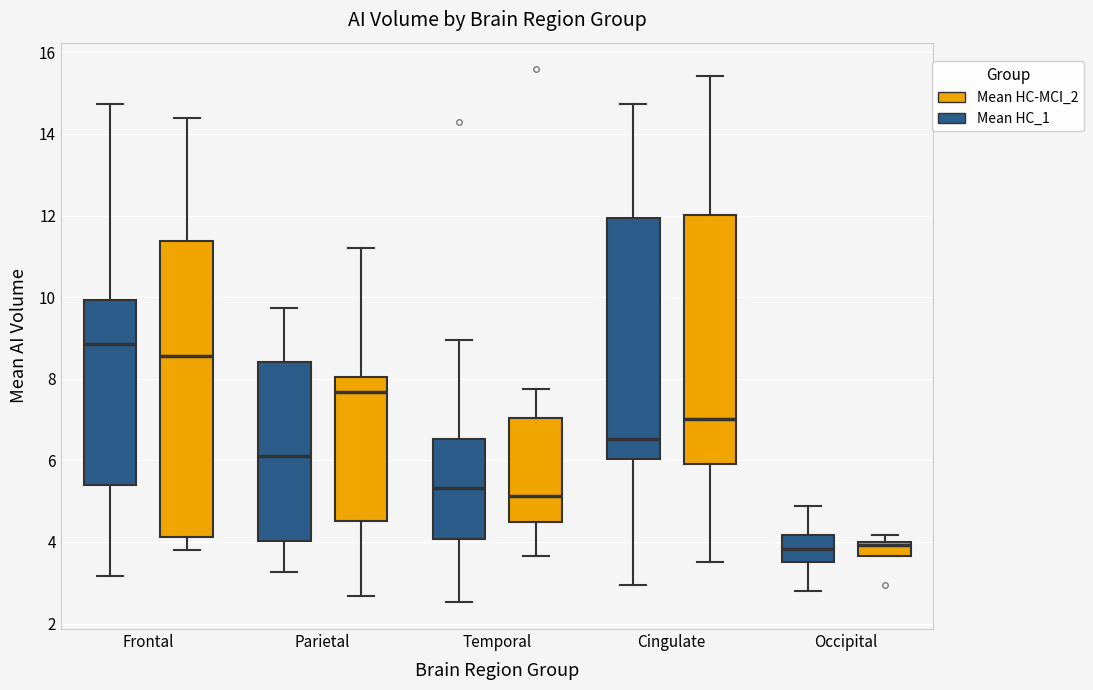

Reading left to right, read every box against the y-axis: the position of its median line, the range the box covers, and the ends of its whiskers. The values are not printed on the chart, so give them approximately, as read against the axis.

Frontal (Mean HC_1): median 8.8, box 5.4 to 10.0, whiskers 3.2 to 14.8
Frontal (Mean HC-MCI_2): median 8.6, box 4.2 to 11.4, whiskers 3.8 to 14.4
Parietal (Mean HC_1): median 6.2, box 4.0 to 8.4, whiskers 3.2 to 9.8
Parietal (Mean HC-MCI_2): median 7.6, box 4.6 to 8.0, whiskers 2.6 to 11.2
Temporal (Mean HC_1): median 5.4, box 4.0 to 6.6, whiskers 2.6 to 9.0
Temporal (Mean HC-MCI_2): median 5.2, box 4.4 to 7.0, whiskers 3.6 to 7.8
Cingulate (Mean HC_1): median 6.6, box 6.0 to 12.0, whiskers 3.0 to 14.8
Cingulate (Mean HC-MCI_2): median 7.0, box 6.0 to 12.0, whiskers 3.6 to 15.4
Occipital (Mean HC_1): median 3.8, box 3.6 to 4.2, whiskers 2.8 to 4.8
Occipital (Mean HC-MCI_2): median 4.0 (just below the box's upper edge), box 3.6 to 4.0, whiskers 3.6 to 4.2